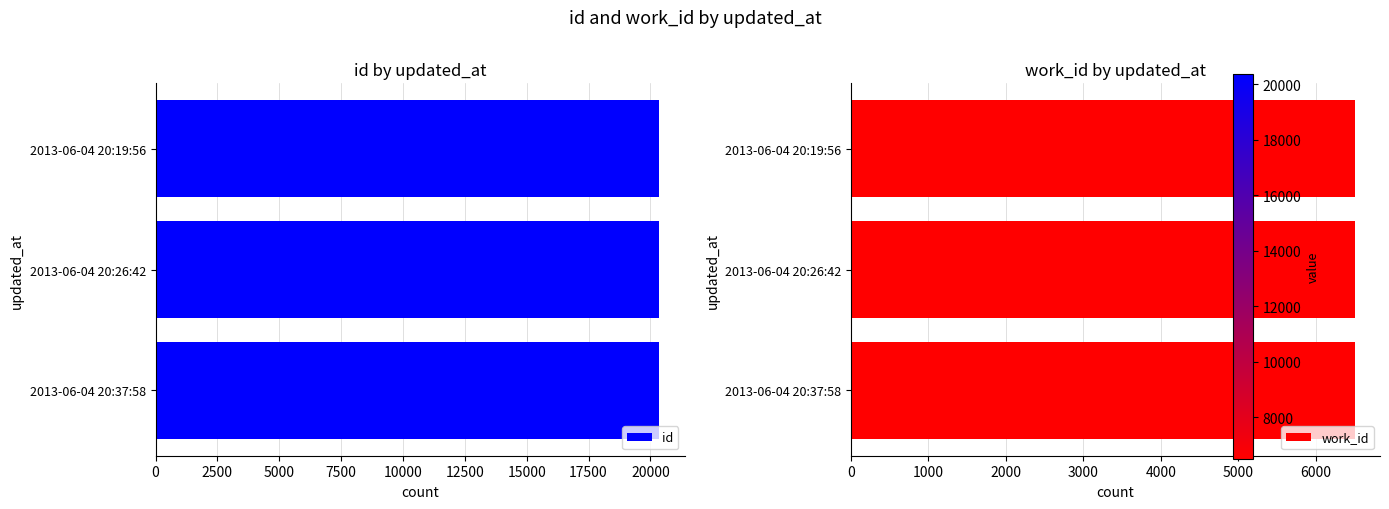

How many id values are between 20350 and 20362?

3